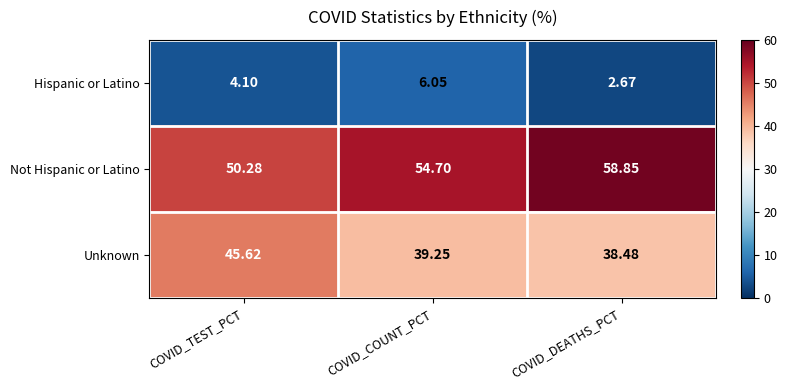

Rank the series by their average value, from highest to lowest.

Not Hispanic or Latino, Unknown, Hispanic or Latino